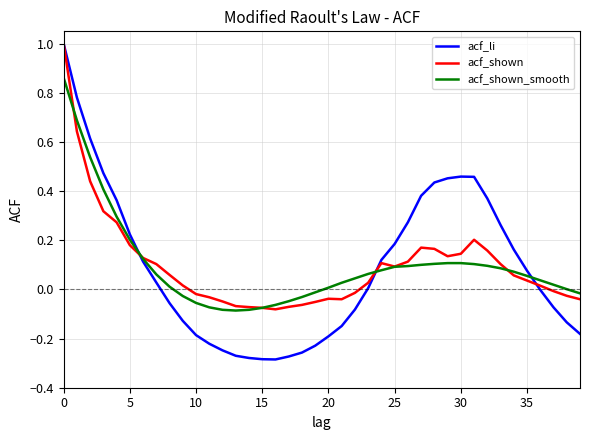

What is the sum of all acf_shown_smooth values?

3.8